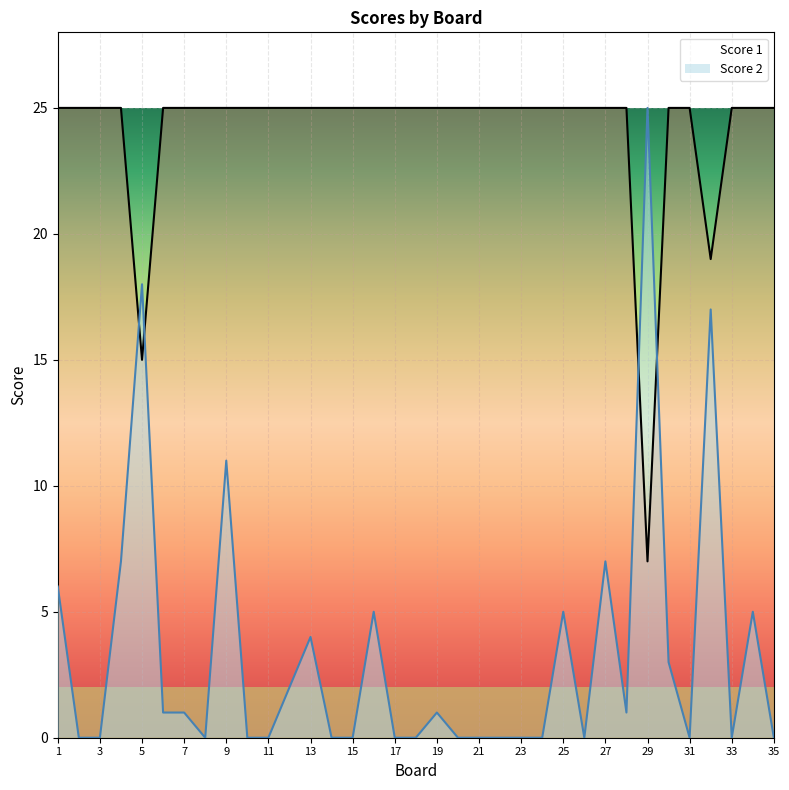

True or false: Score 1 and Score 2 cross at least once.

True